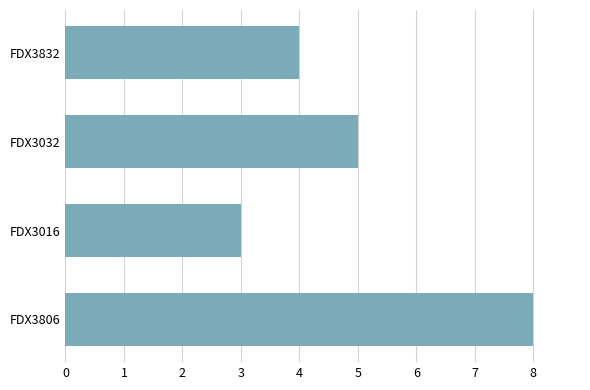

The value at FDX3016 is 3. True or false?

True